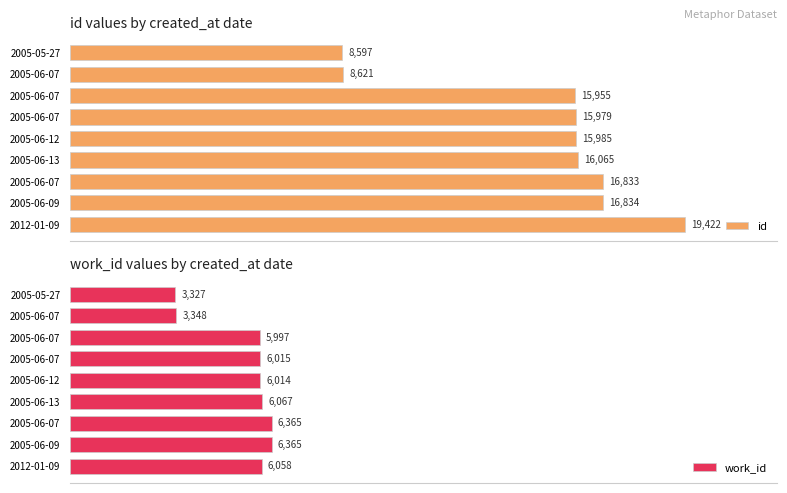

Which series changed the most between 2005-06-09 and 2012-01-09?

id